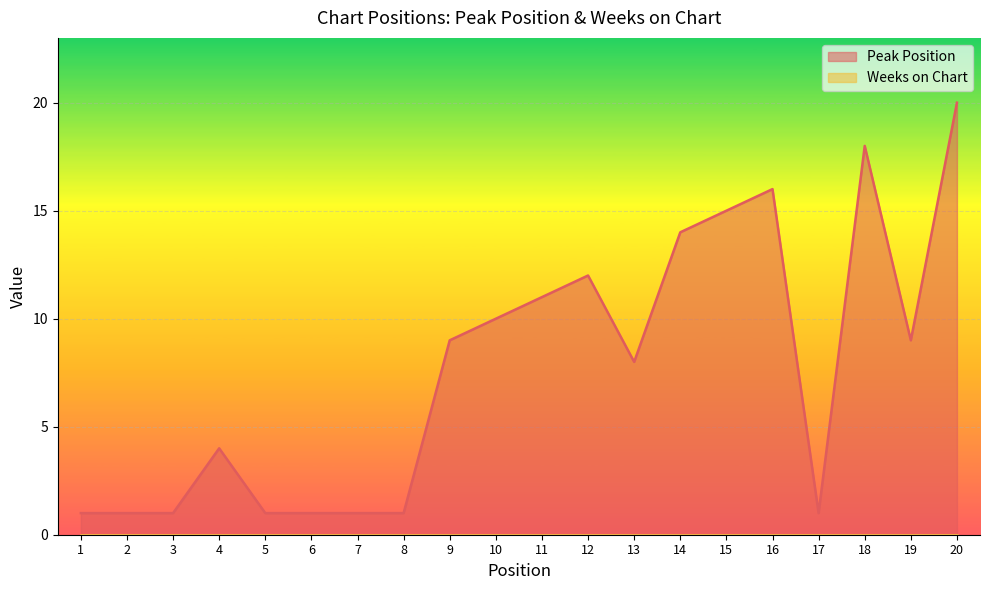

What is the minimum value shown in the chart?

0